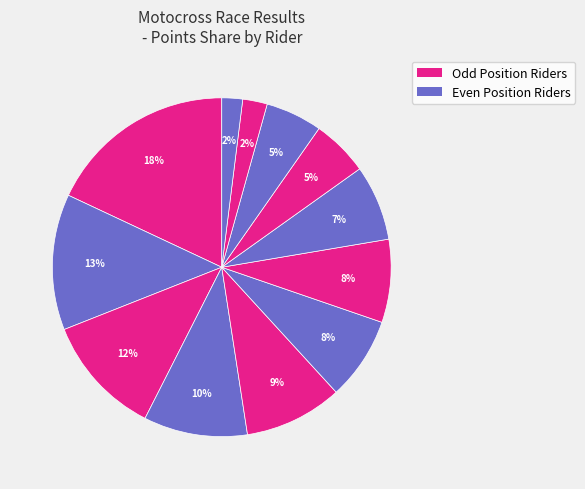

To the nearest percent, what is the difference between the largest and smallest slice percentages?

16%